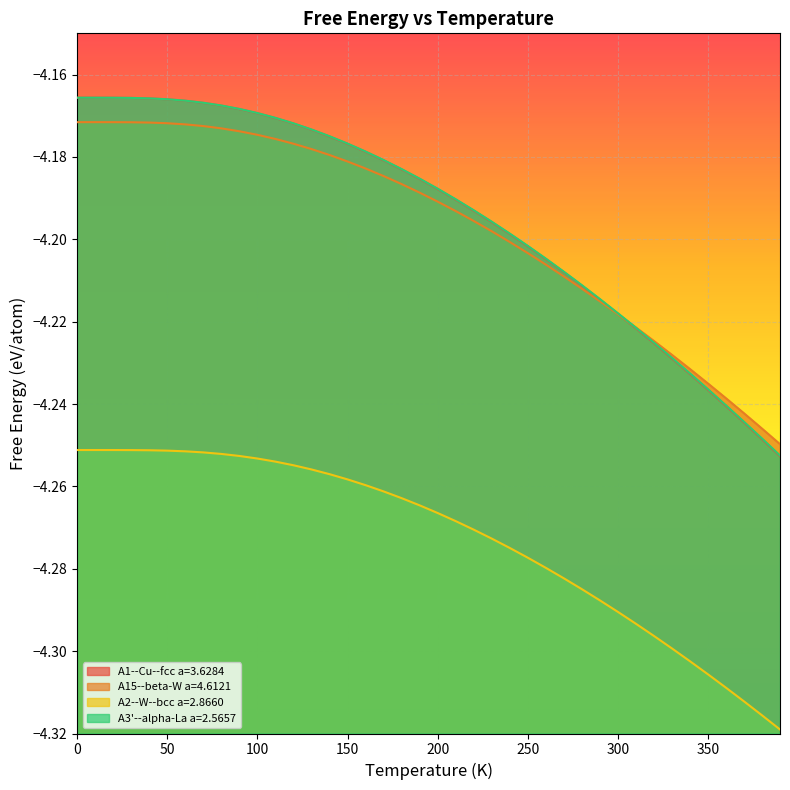

The value of A3'--alpha-La a=2.5657 at 320.0 is -2.2. True or false?

False